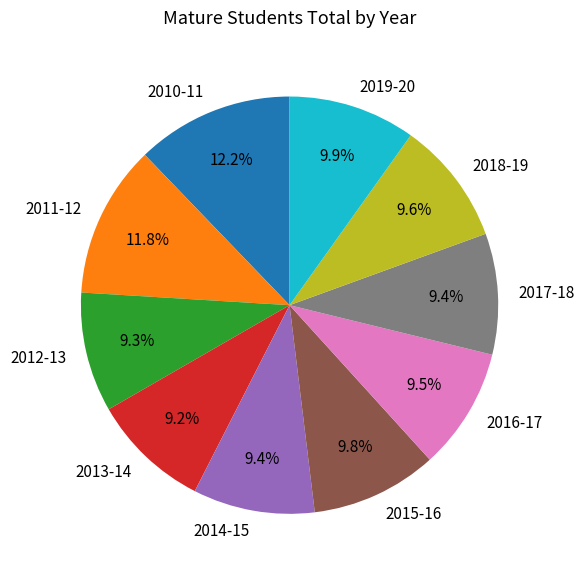

What portion of the pie excludes 2011-12?

88.2%